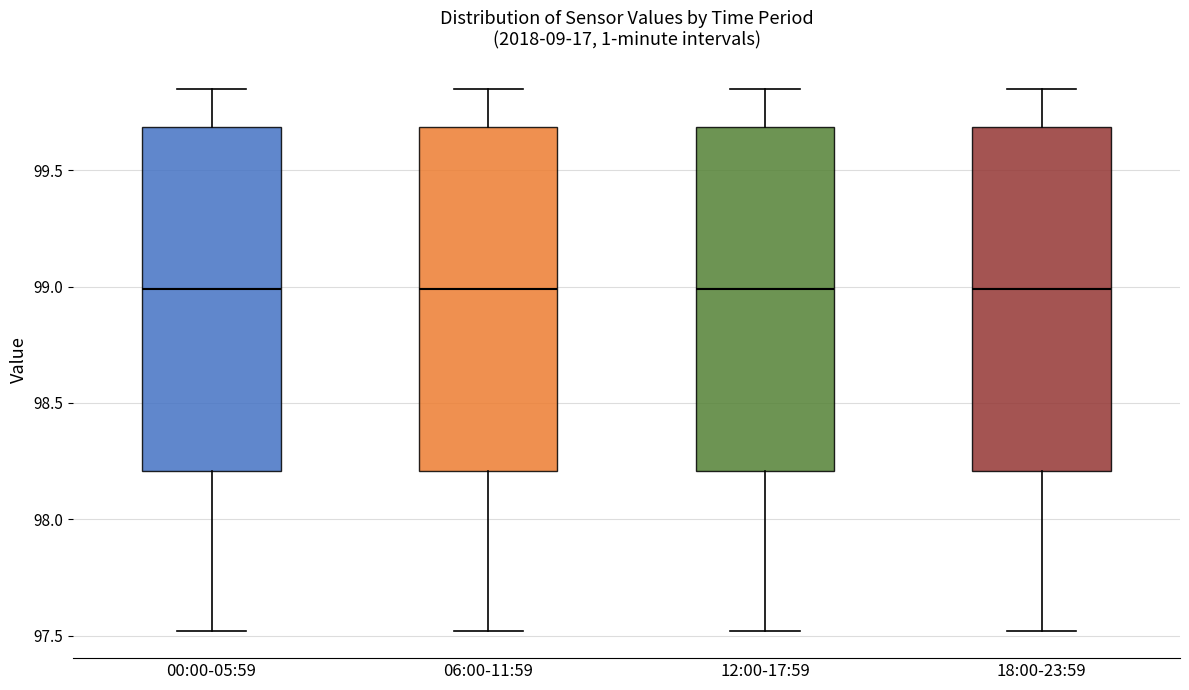

Reading left to right, read every box against the y-axis: the position of its median line, the range the box covers, and the ends of its whiskers. The values are not printed on the chart, so give them approximately, as read against the axis.

00:00-05:59: median 99.00, box 98.20 to 99.70, whiskers 97.50 to 99.85
06:00-11:59: median 99.00, box 98.20 to 99.70, whiskers 97.50 to 99.85
12:00-17:59: median 99.00, box 98.20 to 99.70, whiskers 97.50 to 99.85
18:00-23:59: median 99.00, box 98.20 to 99.70, whiskers 97.50 to 99.85